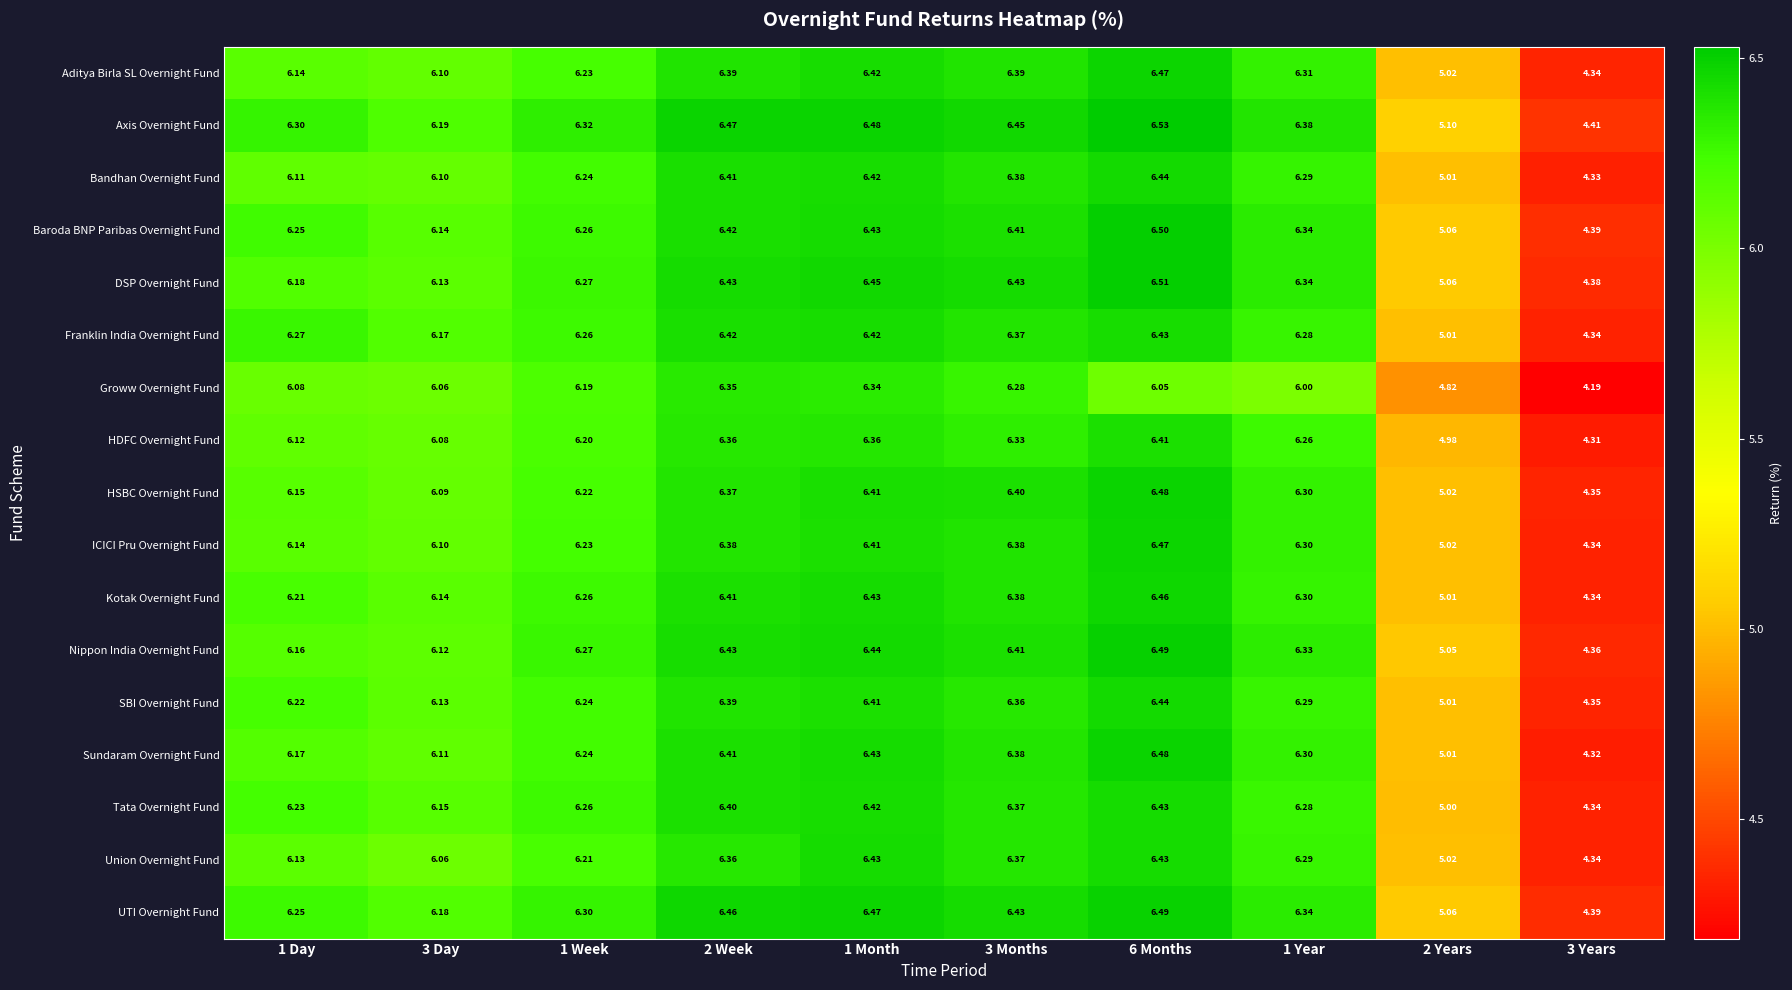

How many data points does each series have?

10